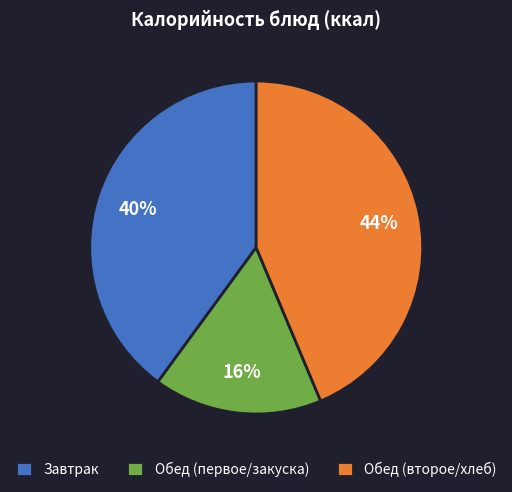

To the nearest percent, what is the difference between the Обед (второе/хлеб) and Завтрак slice percentages?

4%